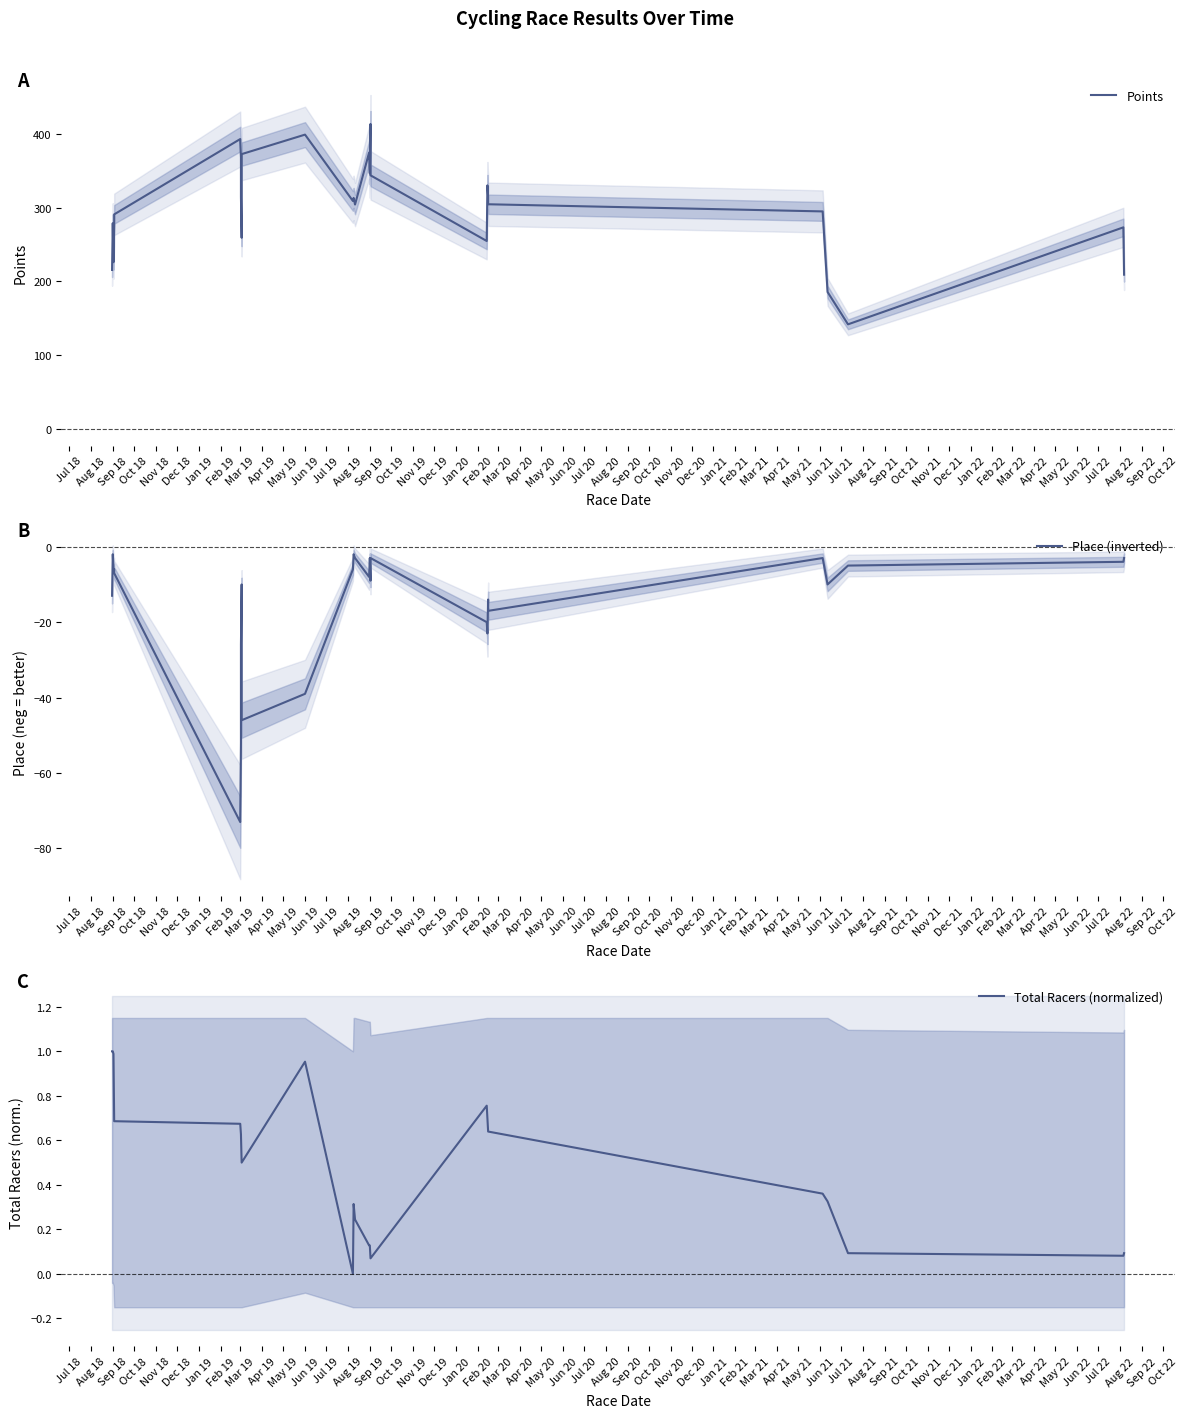

True or false: Place (inverted) and Total Racers (normalized) cross at least once.

False